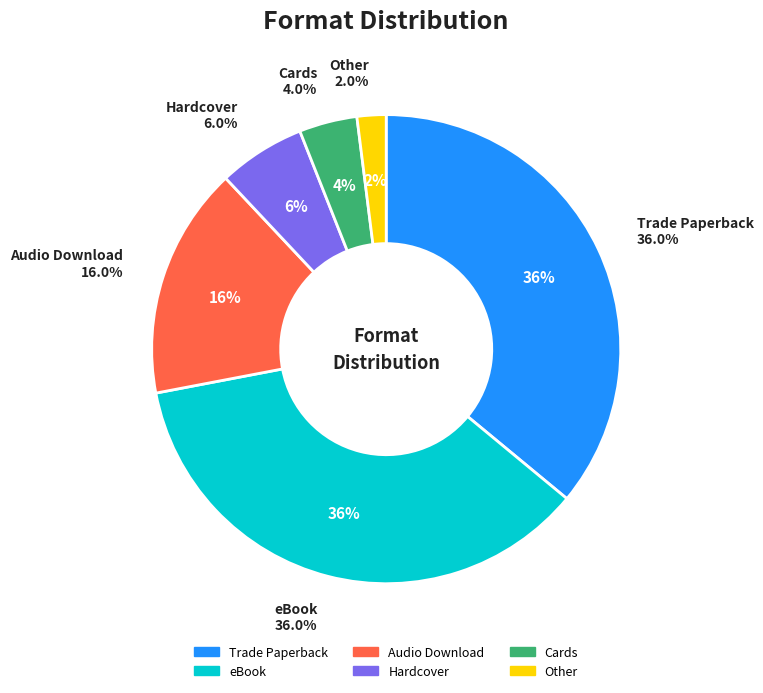

Do Other and eBook together represent more than half of the pie?

No